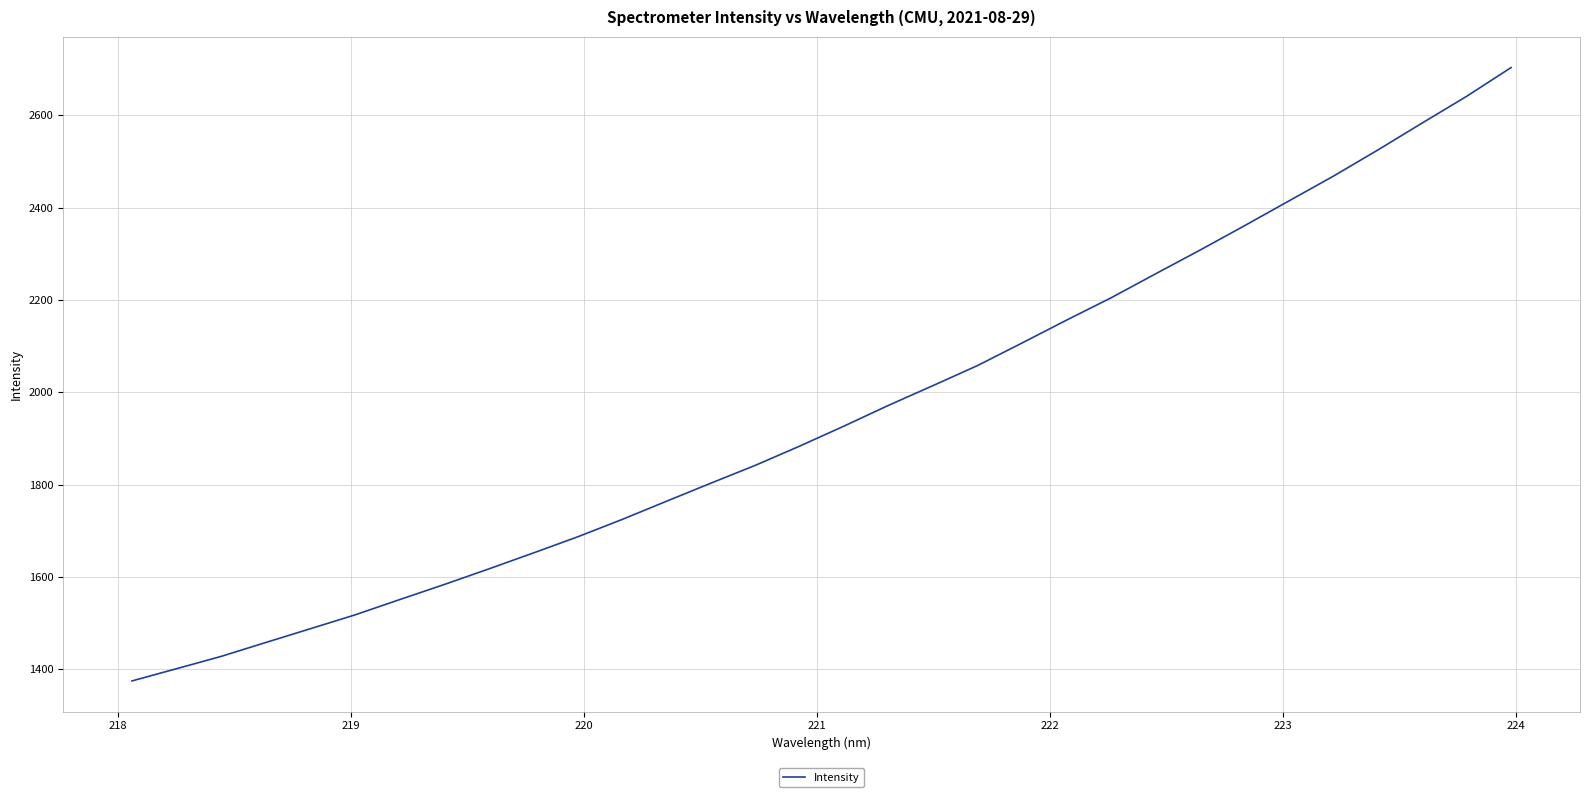

What is the smallest value displayed?

1375.0